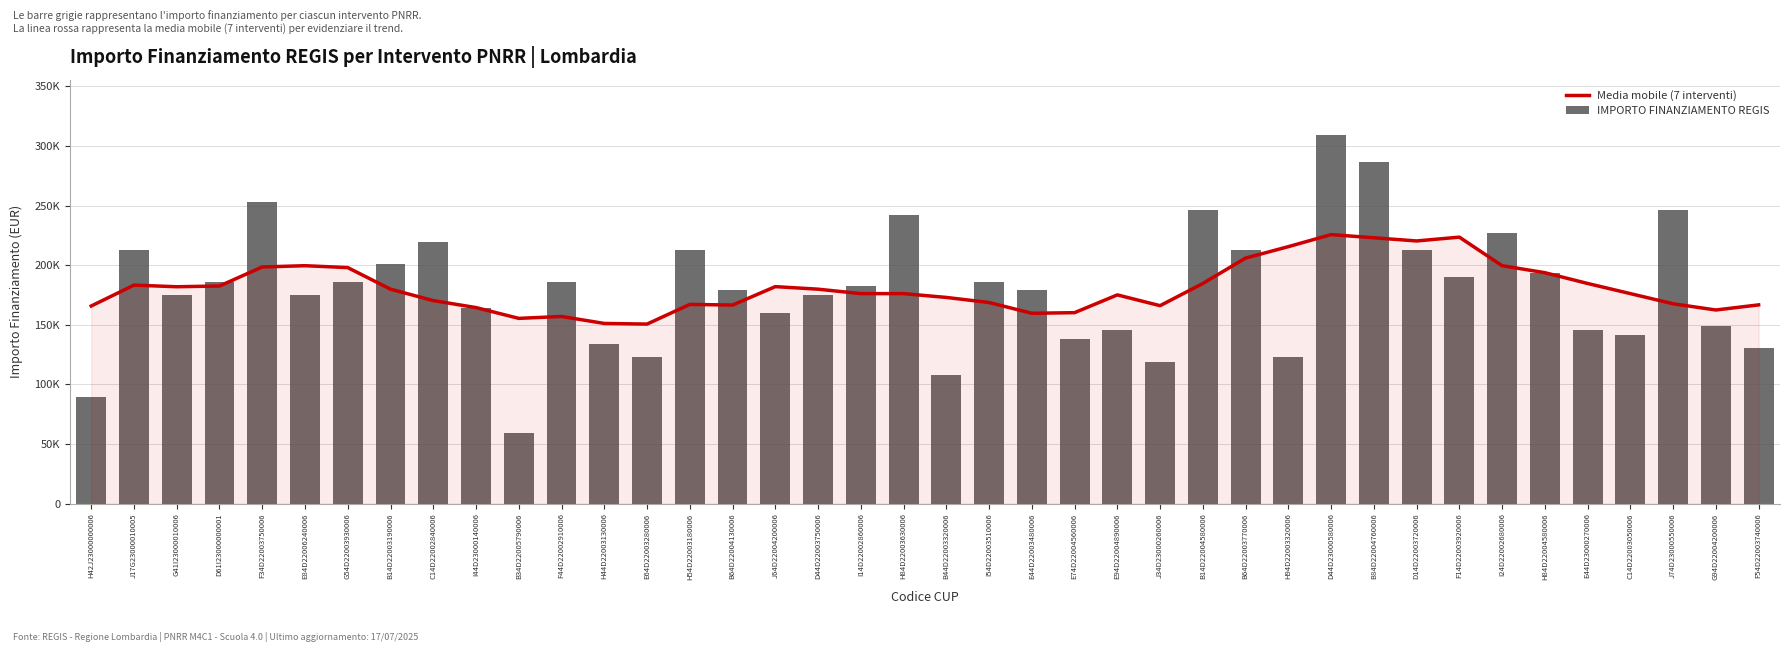

What is the maximum value for Media mobile (7 interventi)?

225678.0